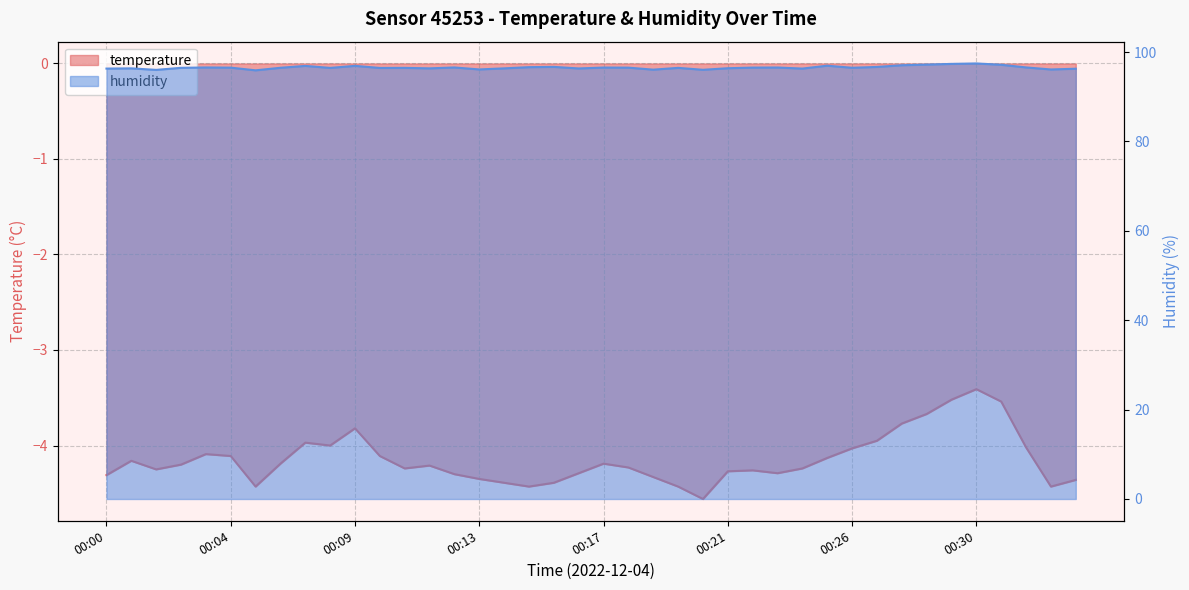

True or false: humidity has a value of 97.5 at 00:30.

True